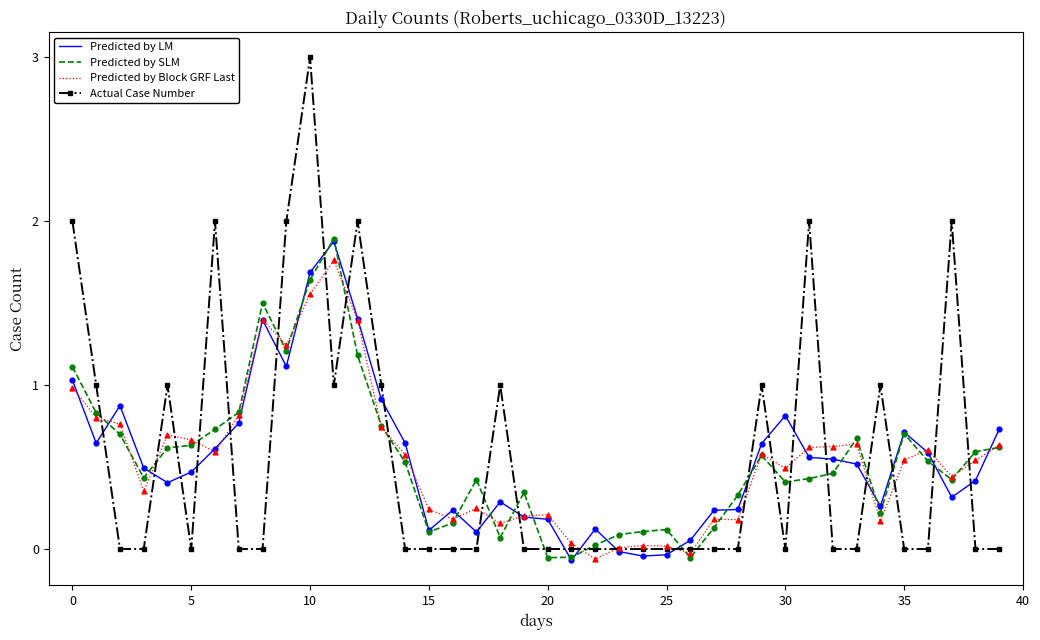

What are all the series names shown in the legend?

Predicted by LM, Predicted by SLM, Predicted by Block GRF Last, Actual Case Number